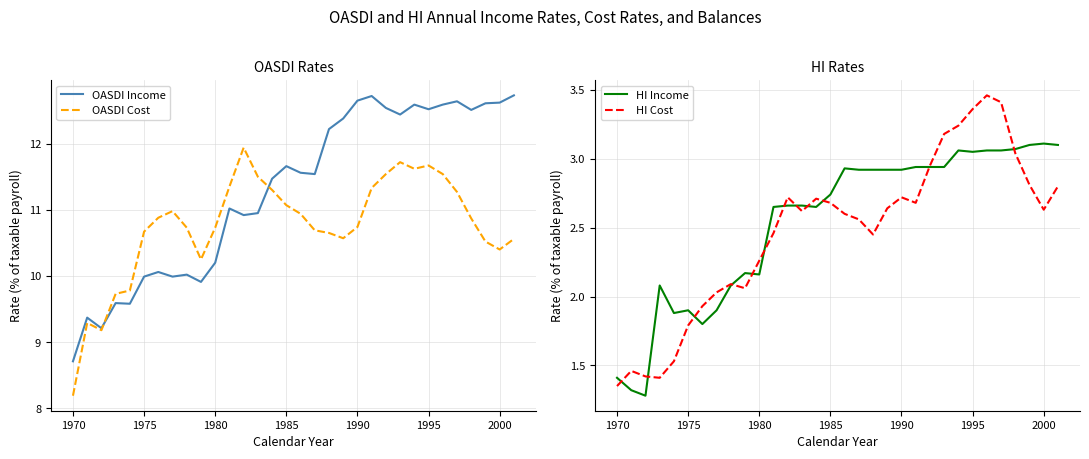

What is the minimum value for OASDI Cost?

8.2